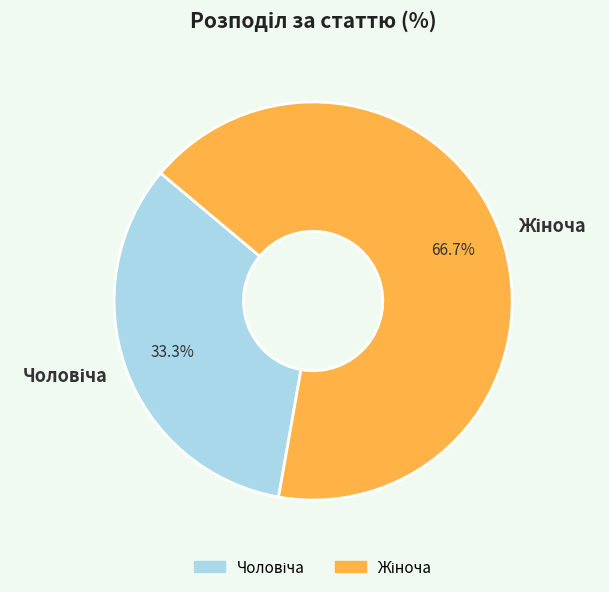

Does any single category account for the majority?

Yes